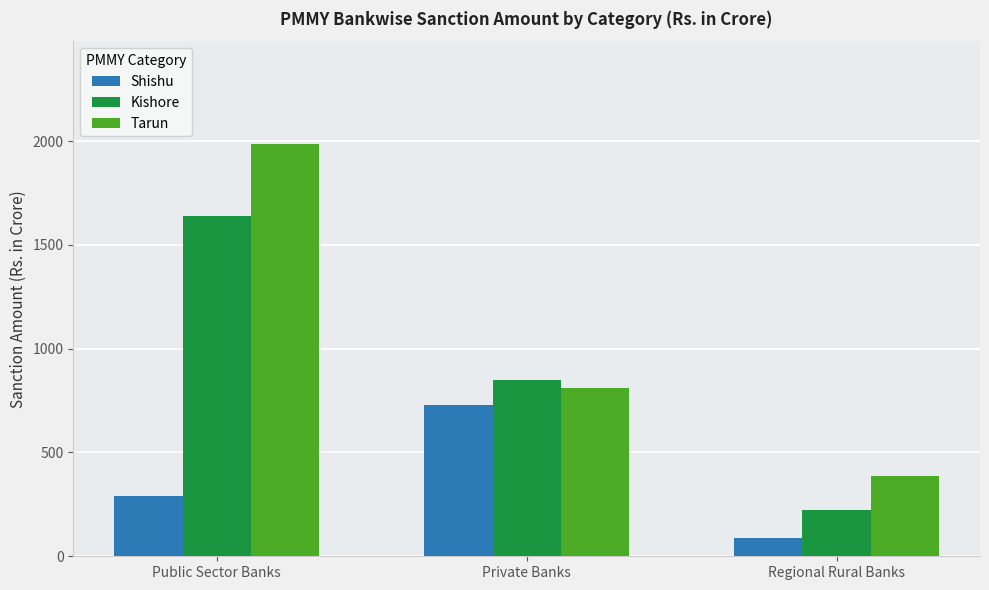

Is it true that Tarun equals 481.8 at Public Sector Banks?

False